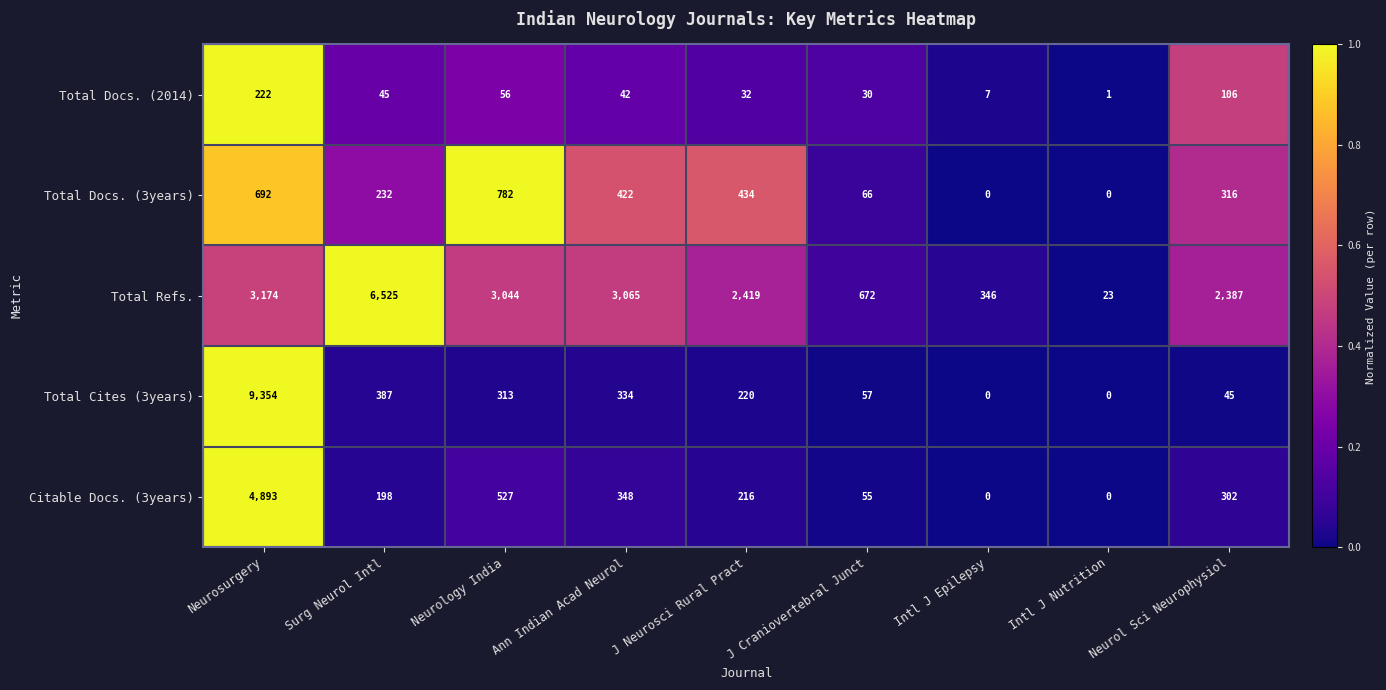

The value of Total Docs. (3years) at Neurology India is 225. True or false?

False